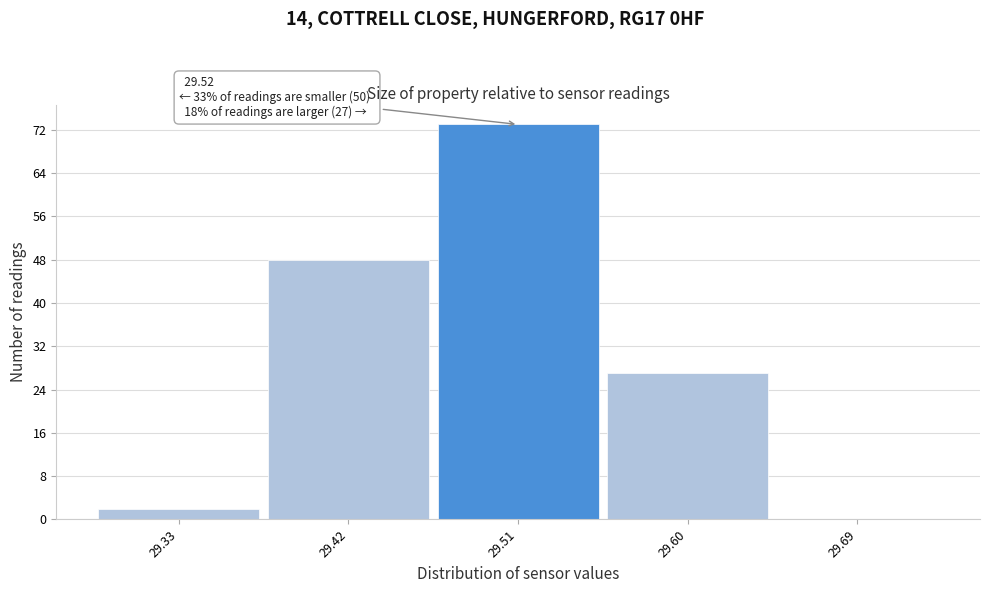

Over which range of the x-axis is the bar tallest?

29.465 to 29.555